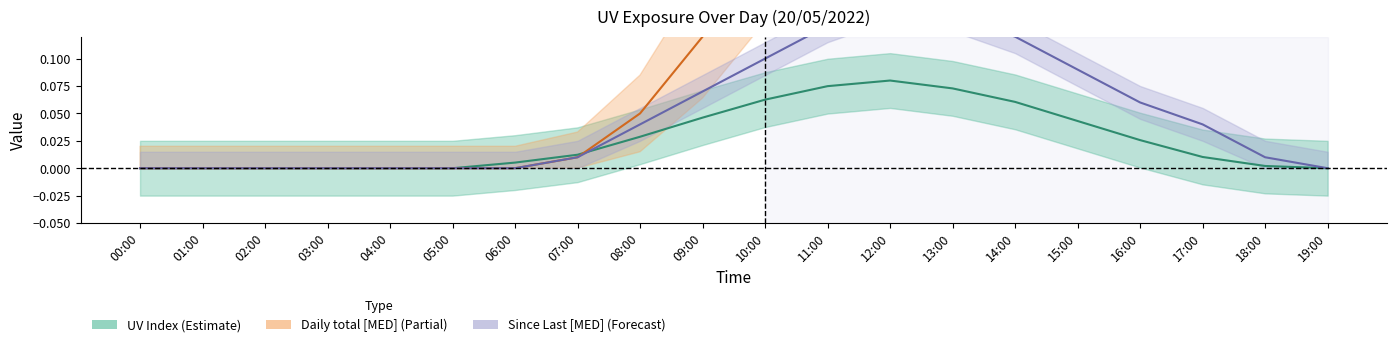

Between 05:00 and 13:00, which series saw the biggest shift?

Daily total [MED]